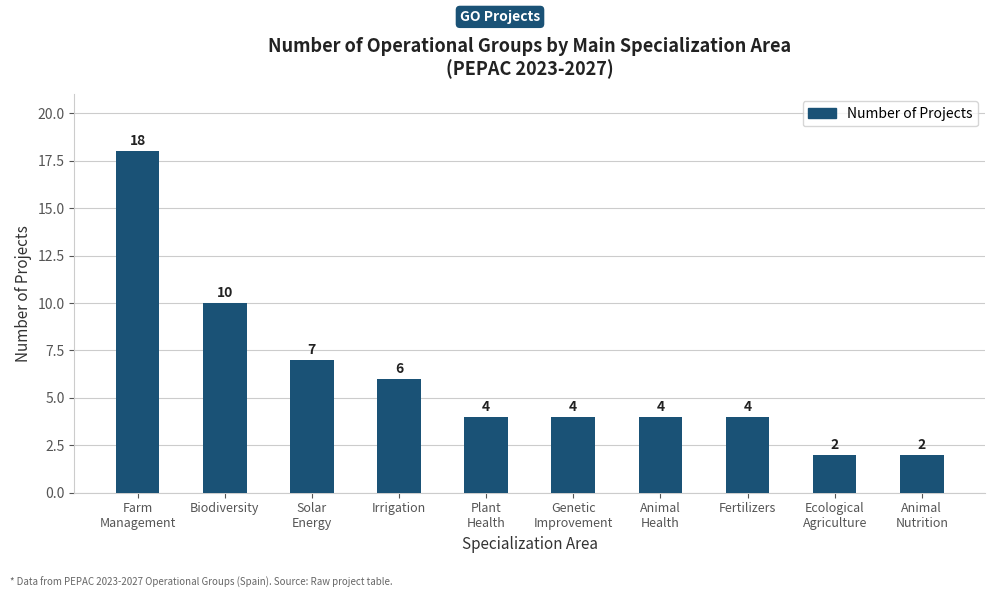

What position from the right is Genetic
Improvement?

5